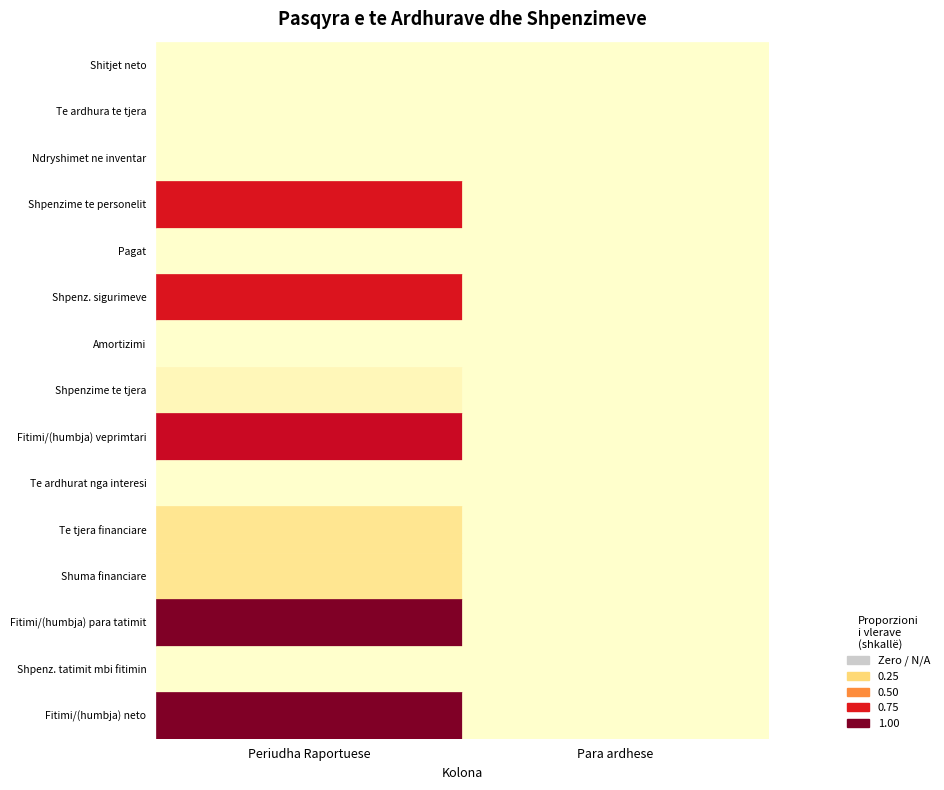

True or false: Fitimi/(humbja) neto has a value of -19181 at 0.

True